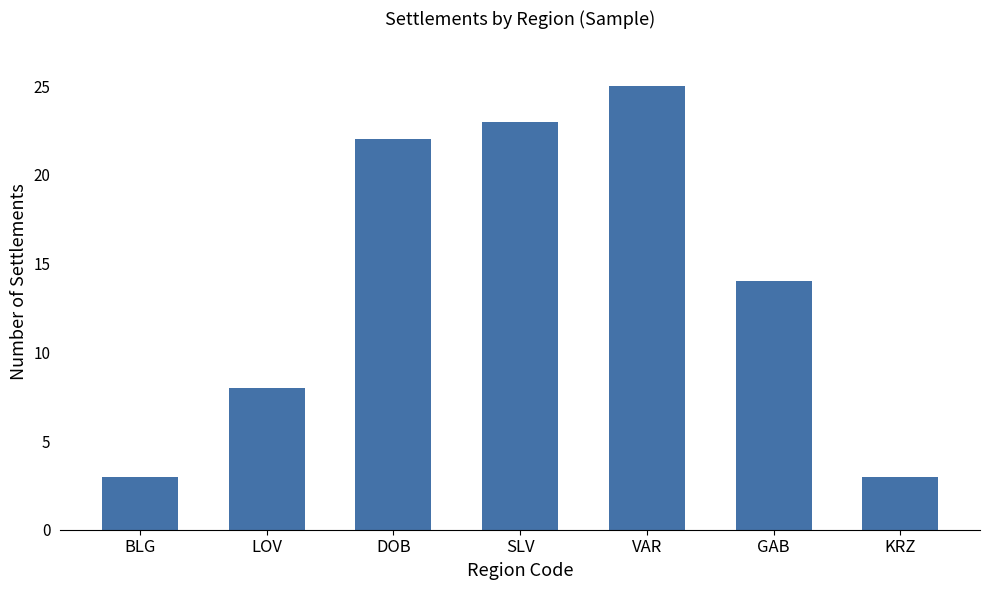

Are the bars horizontal?

No